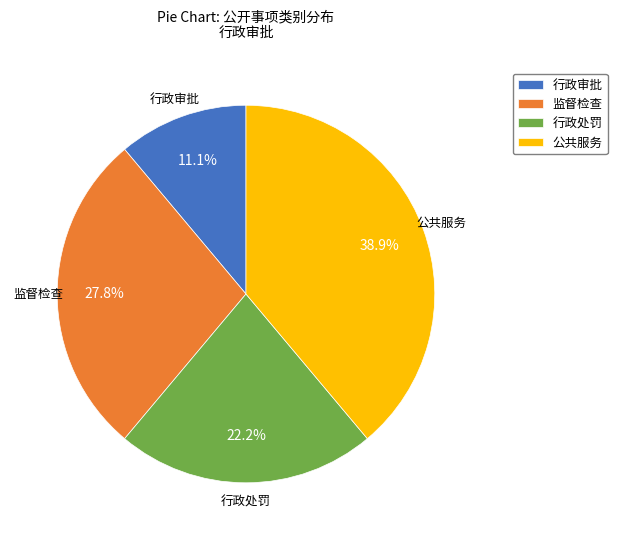

To the nearest percent, what is the difference between the largest and smallest slice percentages?

28%